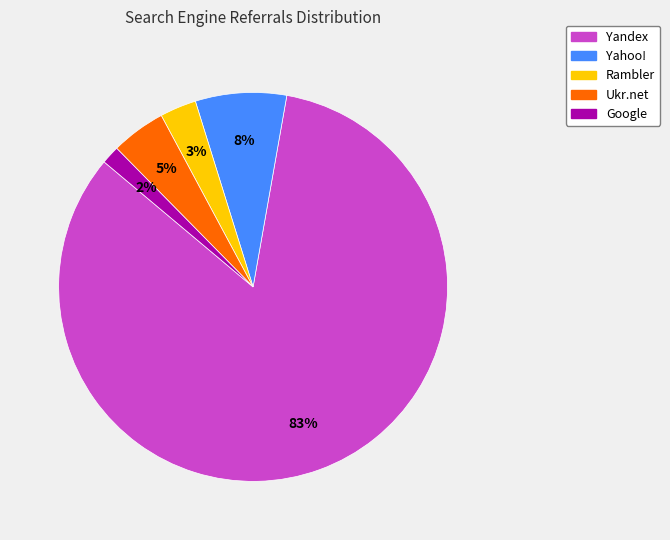

Which category has the biggest portion of the pie?

Yandex